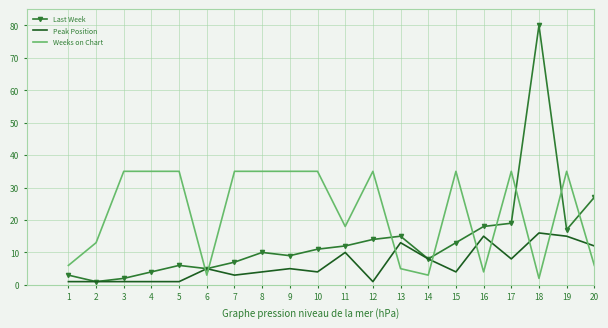

Which series changed the most between 5 and 17?

Last Week